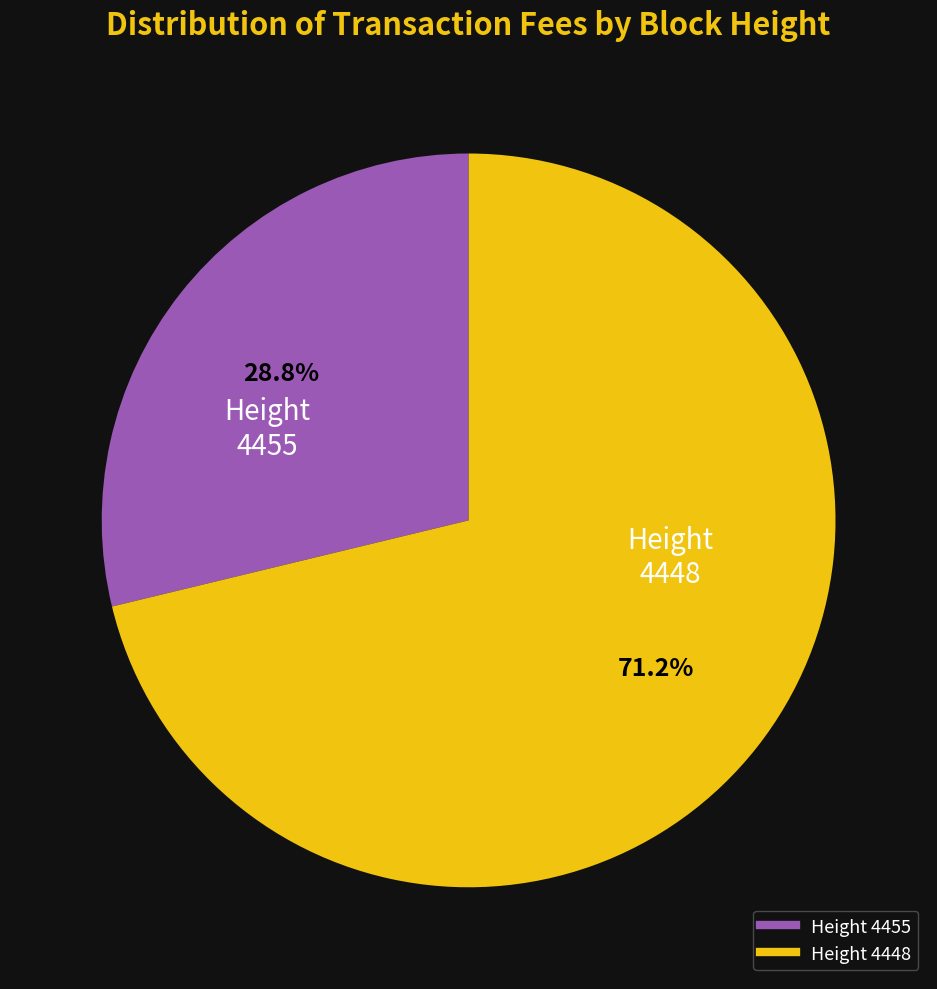

Does any single category account for the majority?

Yes